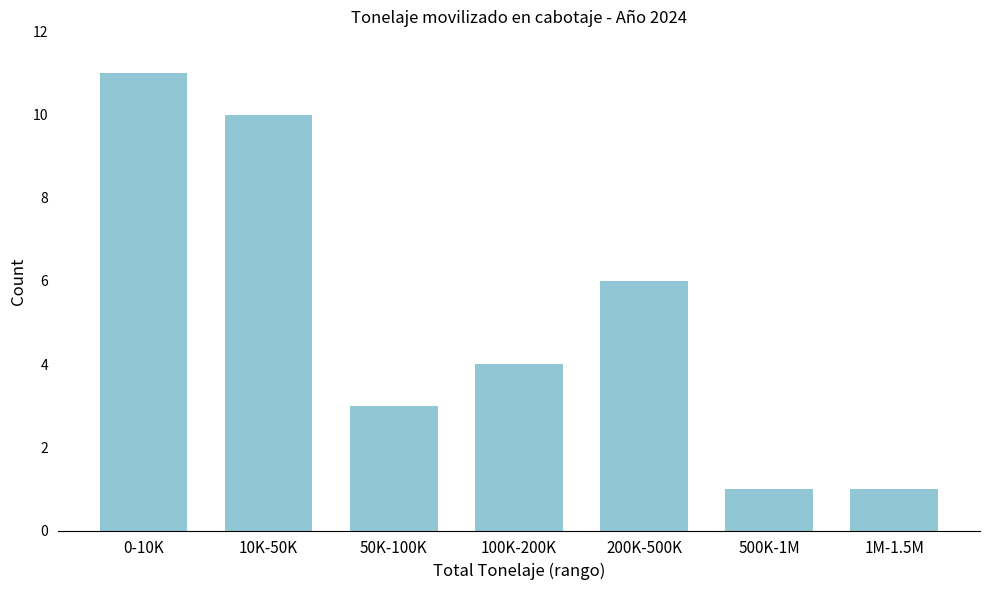

Reading left to right, extract all data points from this chart.

0-10K=11	10K-50K=10	50K-100K=3	100K-200K=4	200K-500K=6	500K-1M=1	1M-1.5M=1